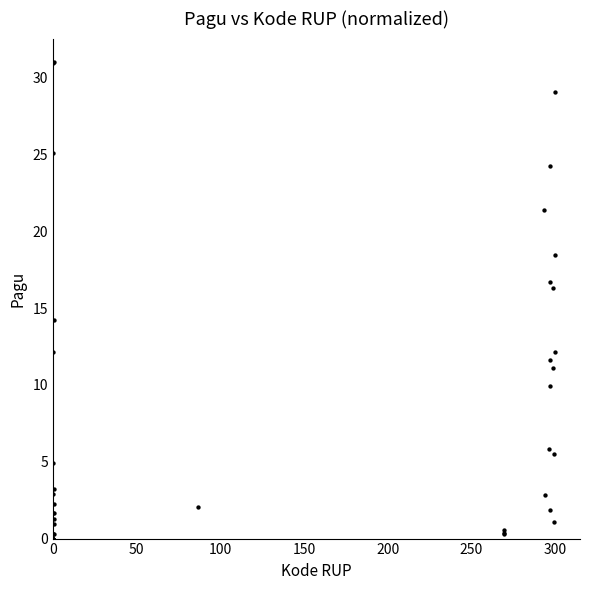

What Y value in the scatter plot is closest to 15?

14.2